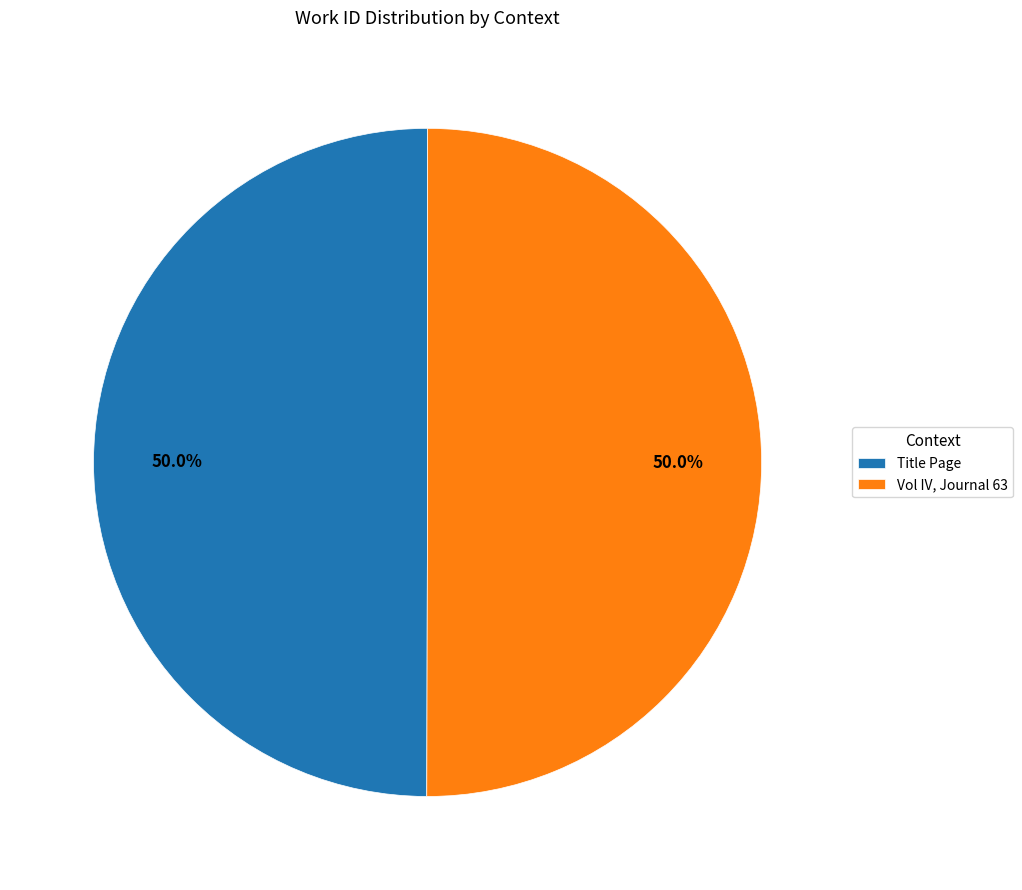

What percentage do Title Page and Vol IV, Journal 63 together represent?

100.0%